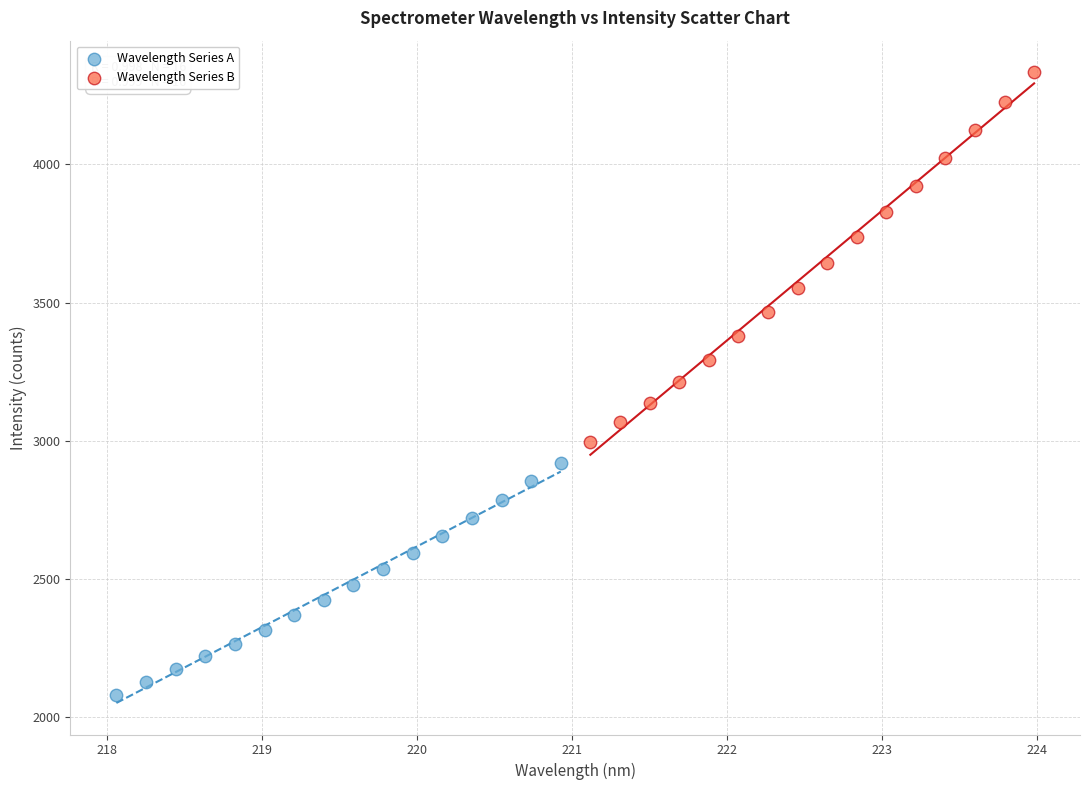

Which series has the largest Y range (max minus min)?

Wavelength Series B